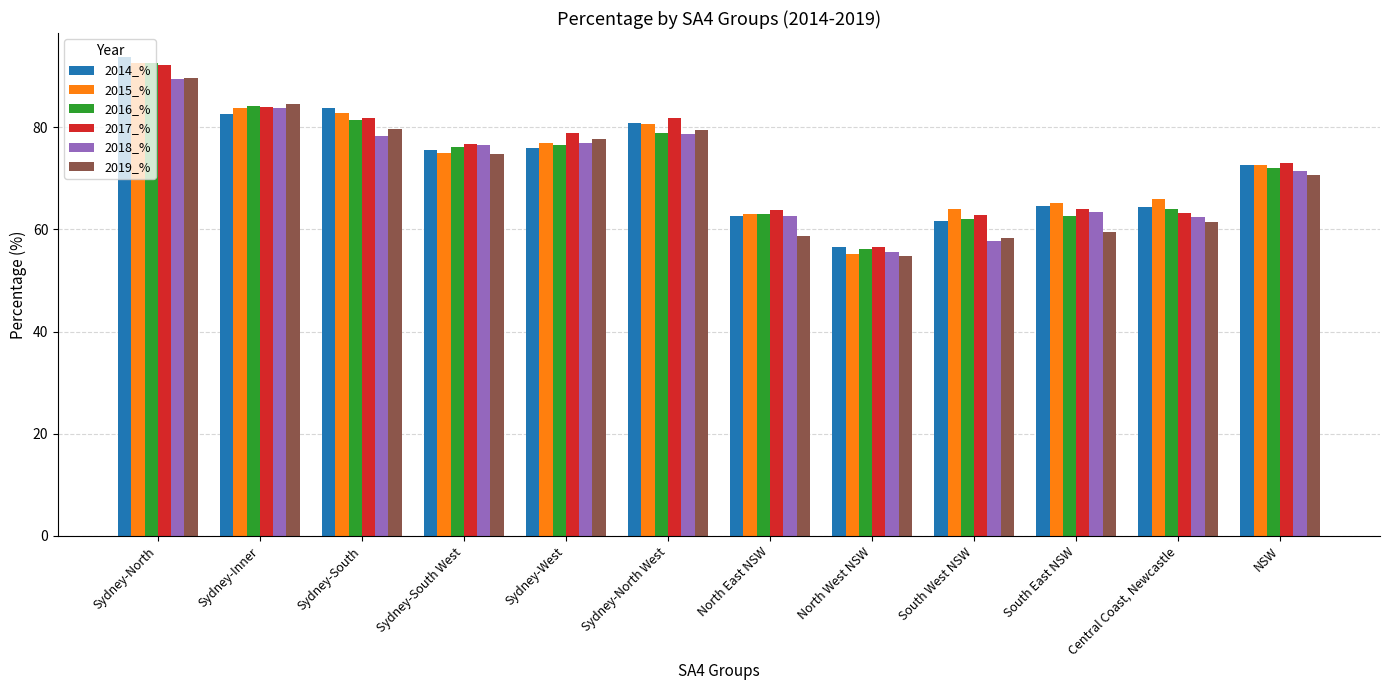

List the labels in order of 2017_% value, largest first.

Sydney-North, Sydney-Inner, Sydney-North West, Sydney-South, Sydney-West, Sydney-South West, NSW, South East NSW, North East NSW, Central Coast, Newcastle, South West NSW, North West NSW